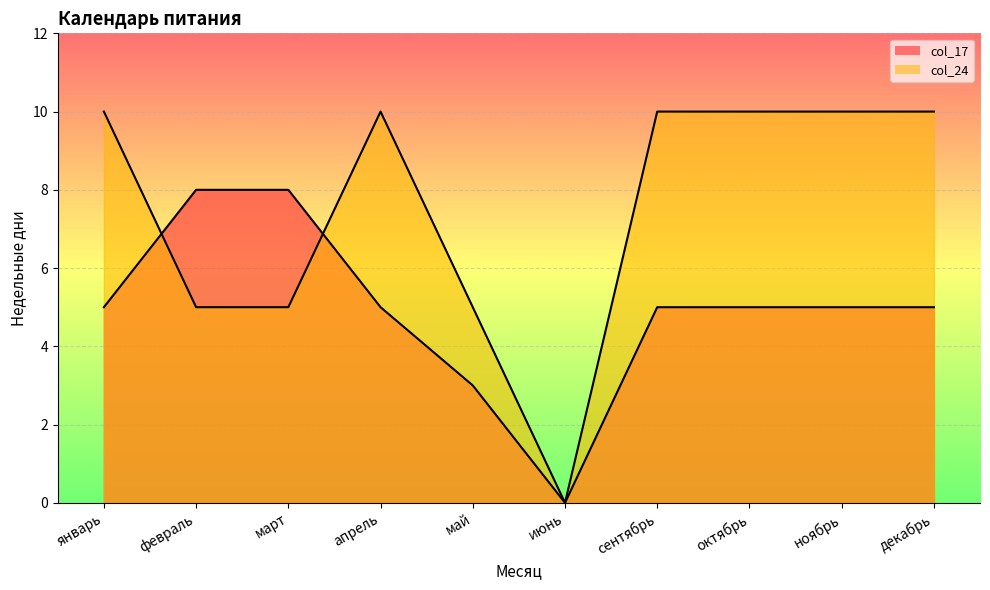

Reading left to right, transcribe all the data shown in this chart.

col_17: 5	8	8	5	3	0	5	5	5	5
col_24: 10	5	5	10	5	0	10	10	10	10